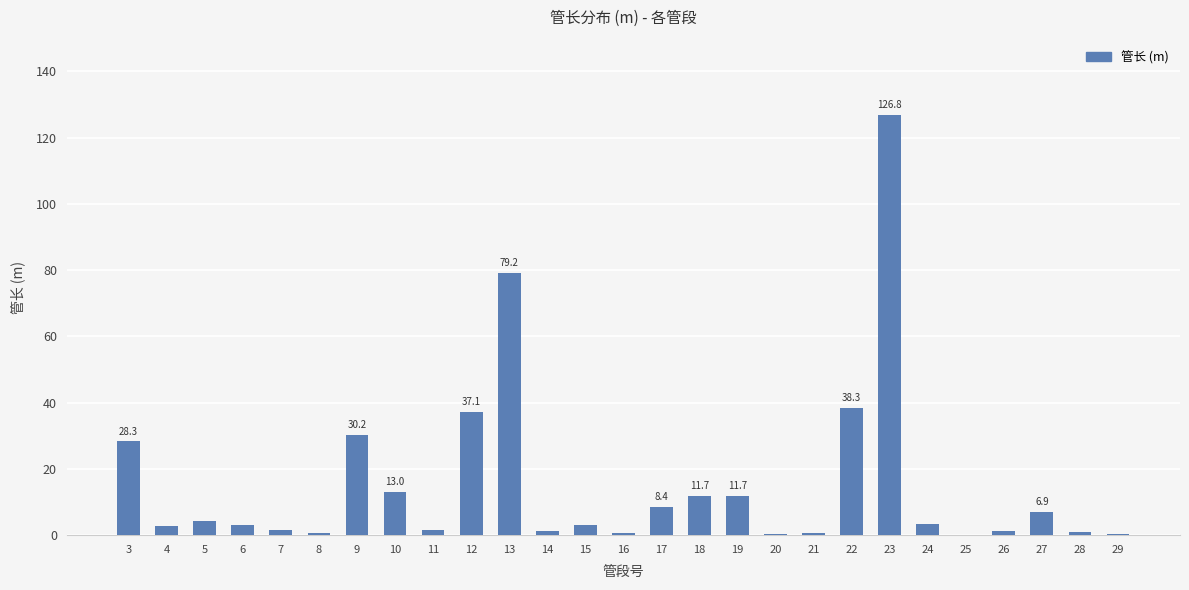

Which category has the highest value across all series?

23